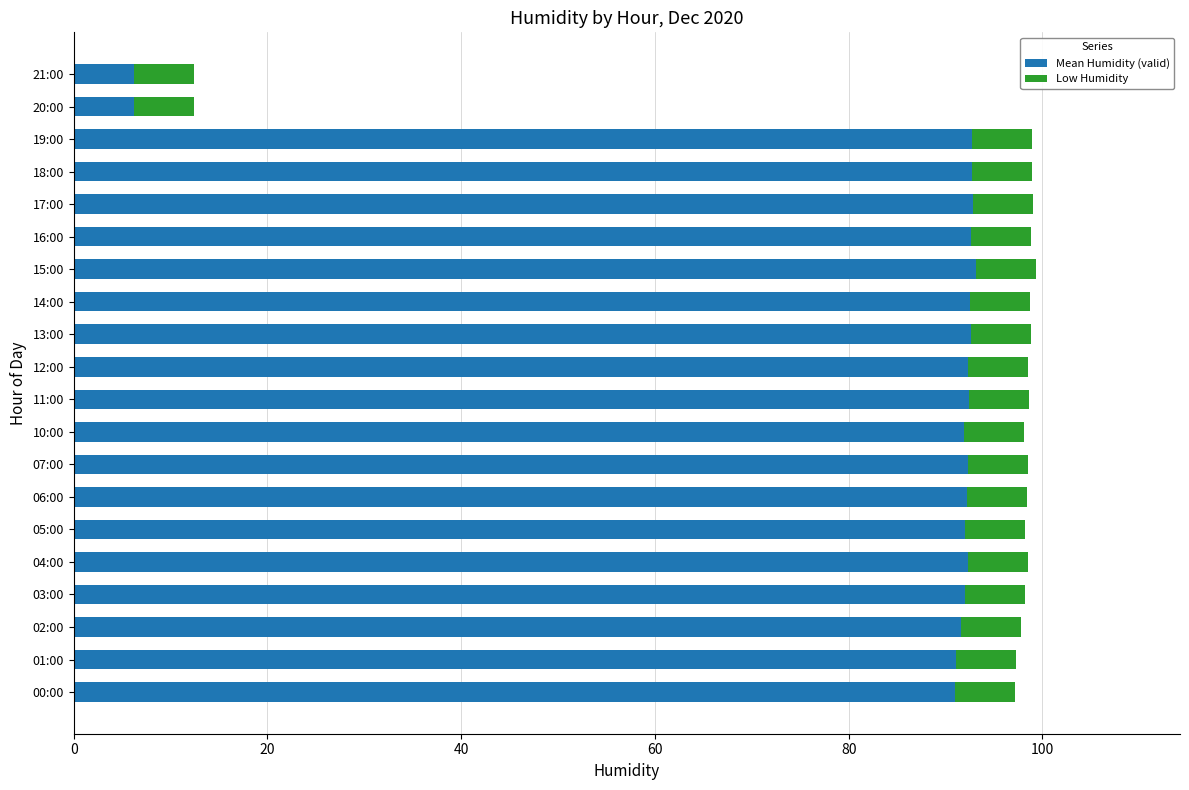

What is the maximum value for Mean Humidity (valid)?

93.1